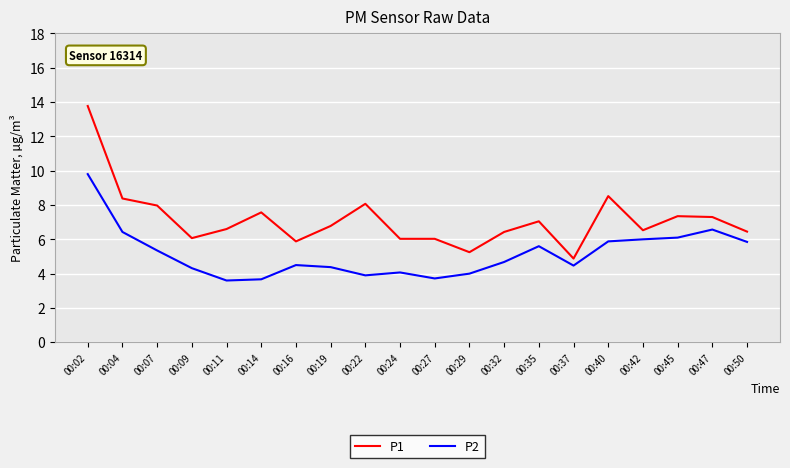

What is the sum of all P2 values?

102.9